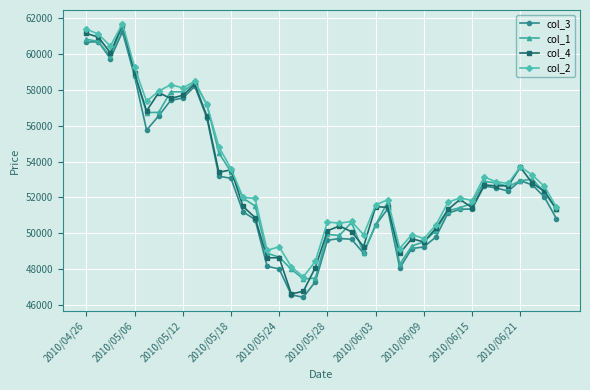

True or false: col_3 has more than 0 points higher than both neighbors.

True